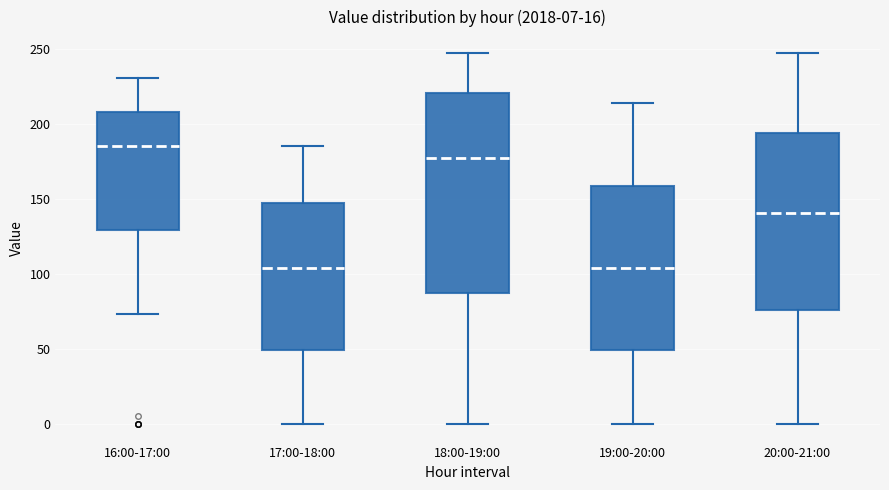

Comparing the boxes themselves (not the whiskers), which one is the tallest?

18:00-19:00